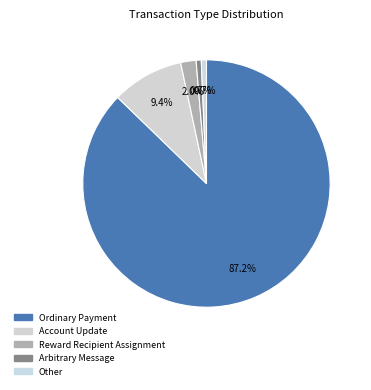

True or false: Arbitrary Message accounts for 1% of the total.

True